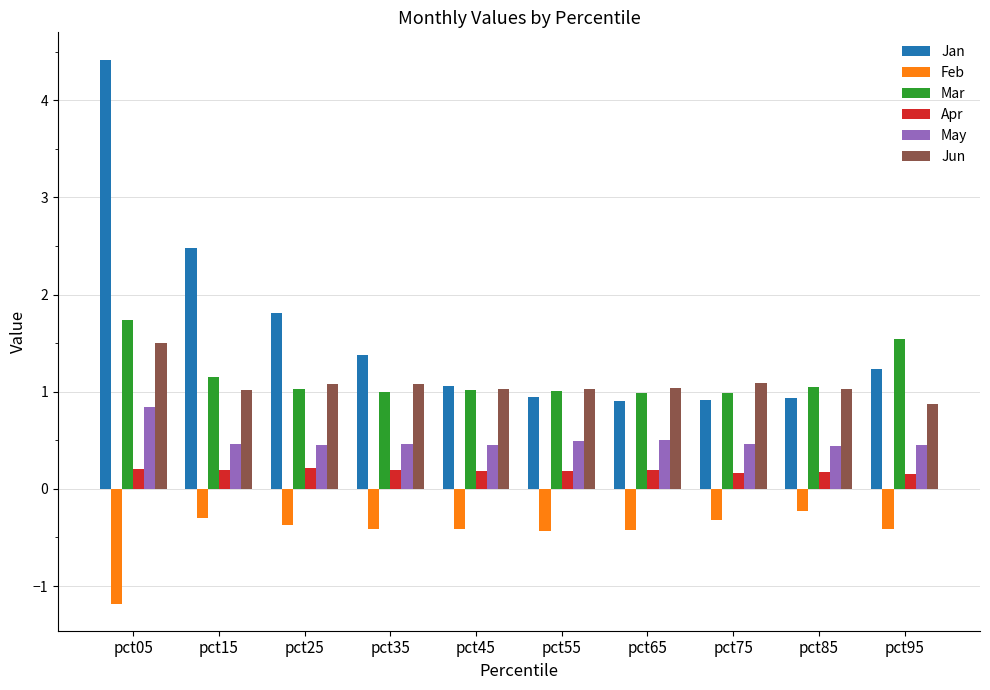

Does the chart contain stacked bars?

No